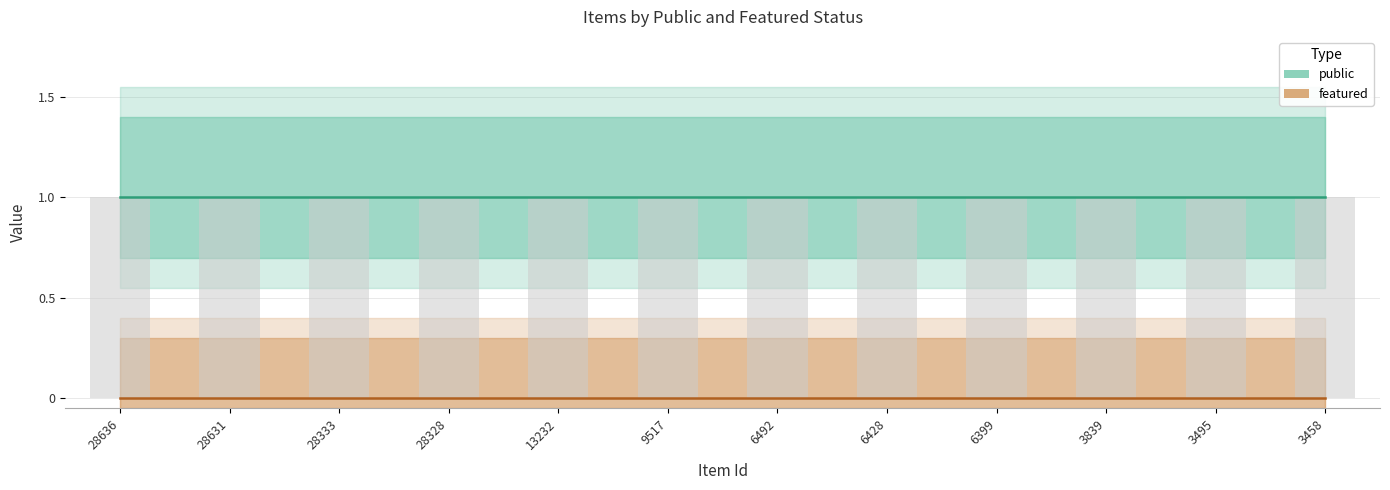

Which series has the largest total across all categories?

public